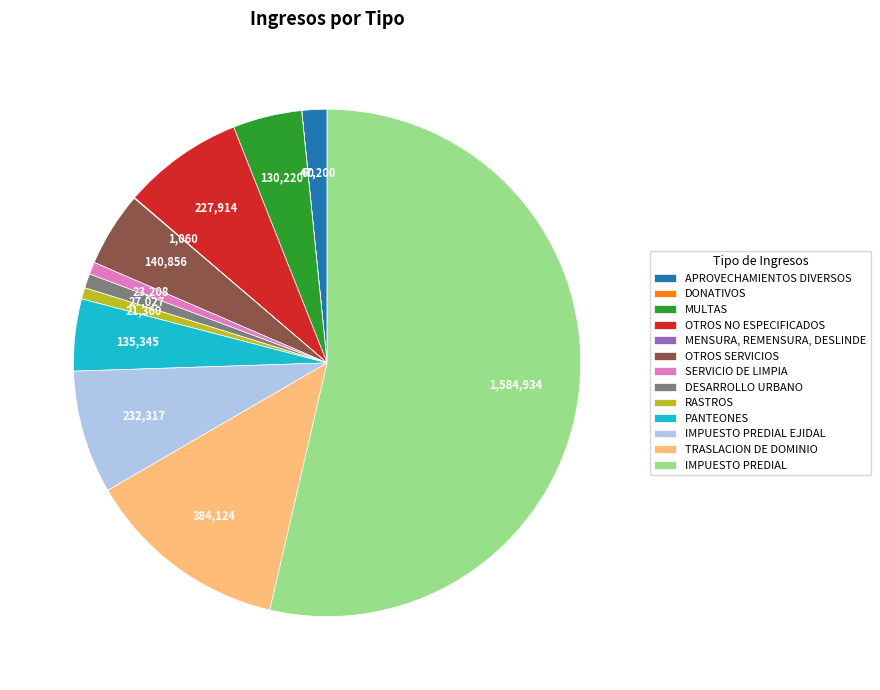

Which category accounts for the majority?

IMPUESTO PREDIAL